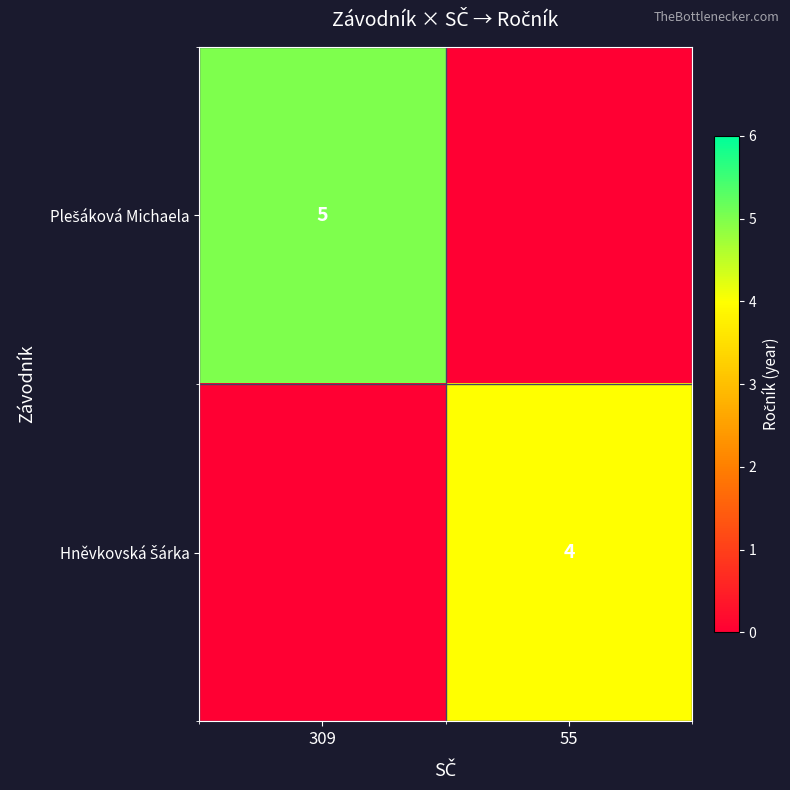

What is the average value of the Hněvkovská Šárka series?

2